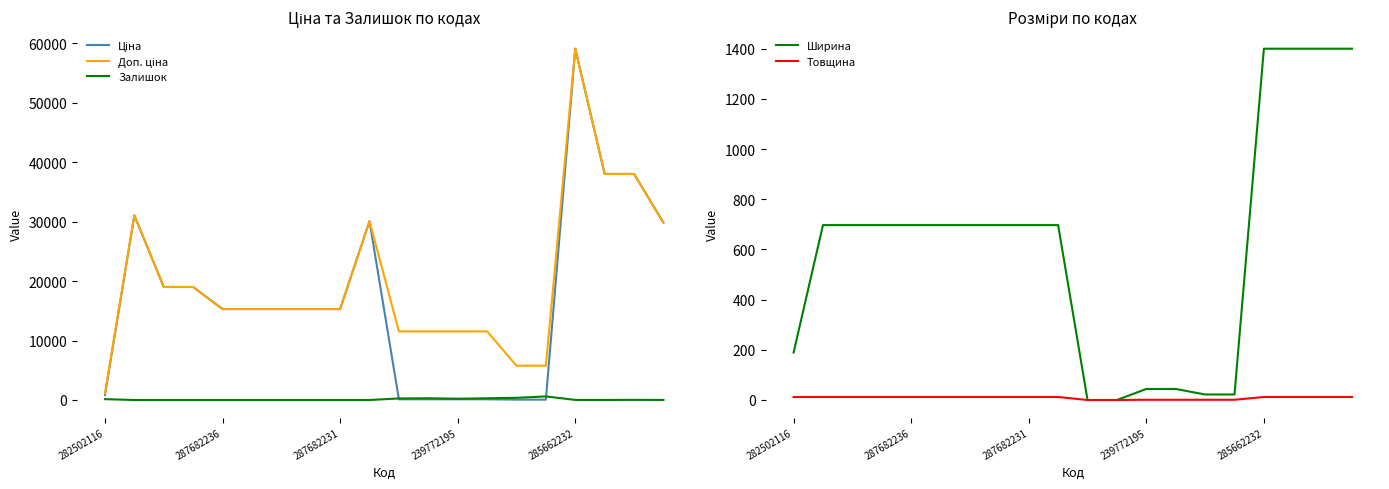

True or false: Ширина has a value of 697 at 287682231.

True